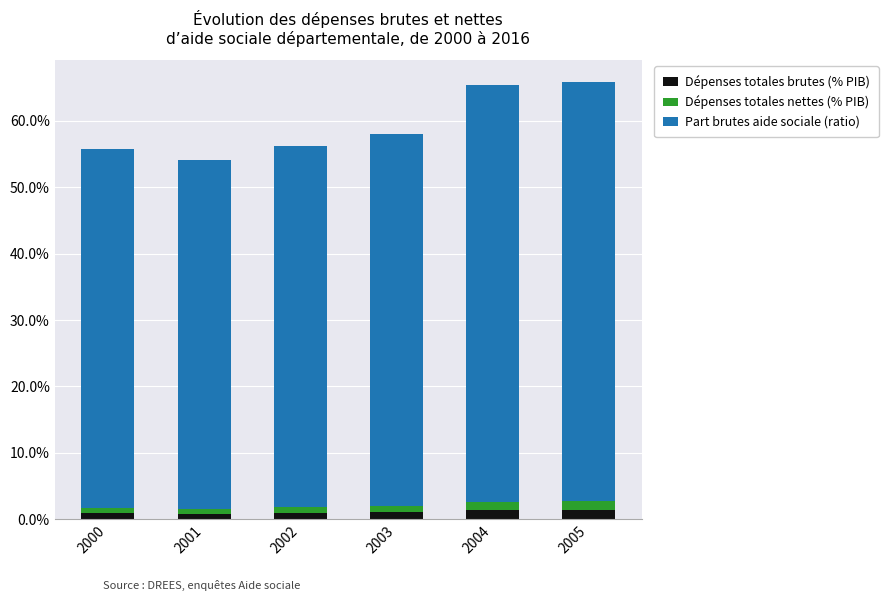

What are all the series names shown in the legend?

Dépenses totales brutes (% PIB), Dépenses totales nettes (% PIB), Part brutes aide sociale (ratio)